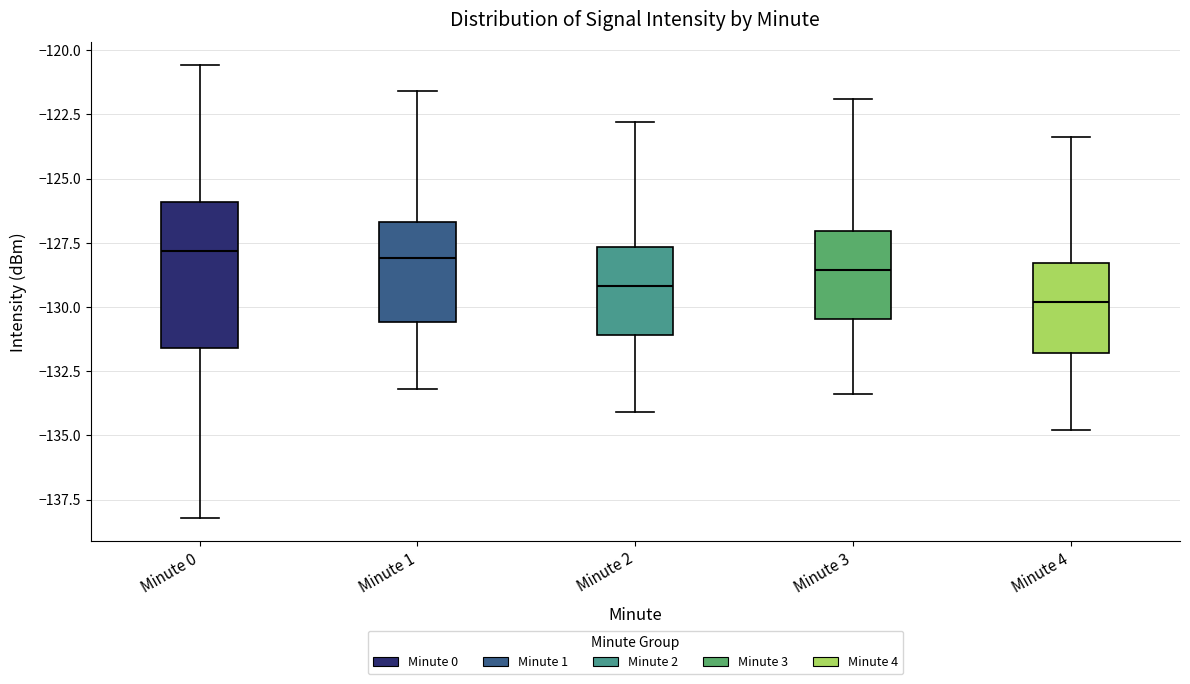

Which box is the tallest, from its lower edge to its upper edge?

Minute 0